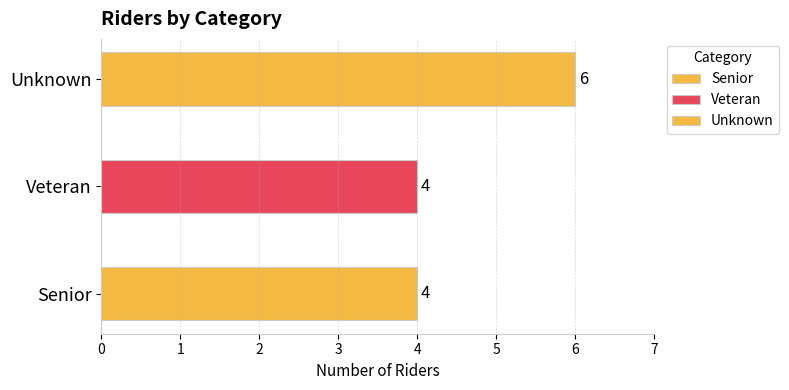

Reading left to right, what are all the values shown in this chart?

Senior=4	Veteran=4	Unknown=6